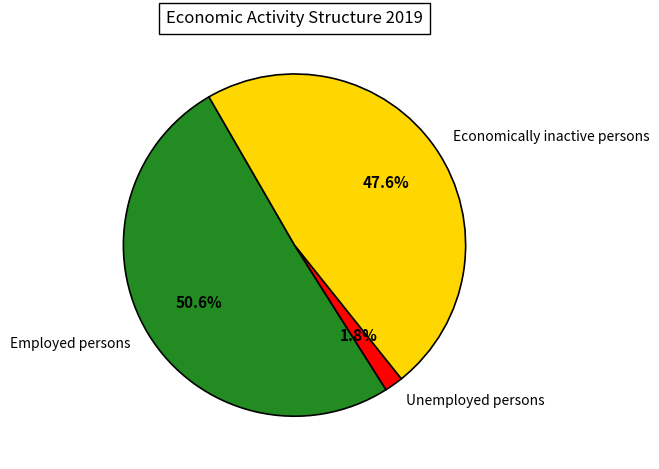

Which category has the smallest portion of the pie?

Unemployed persons